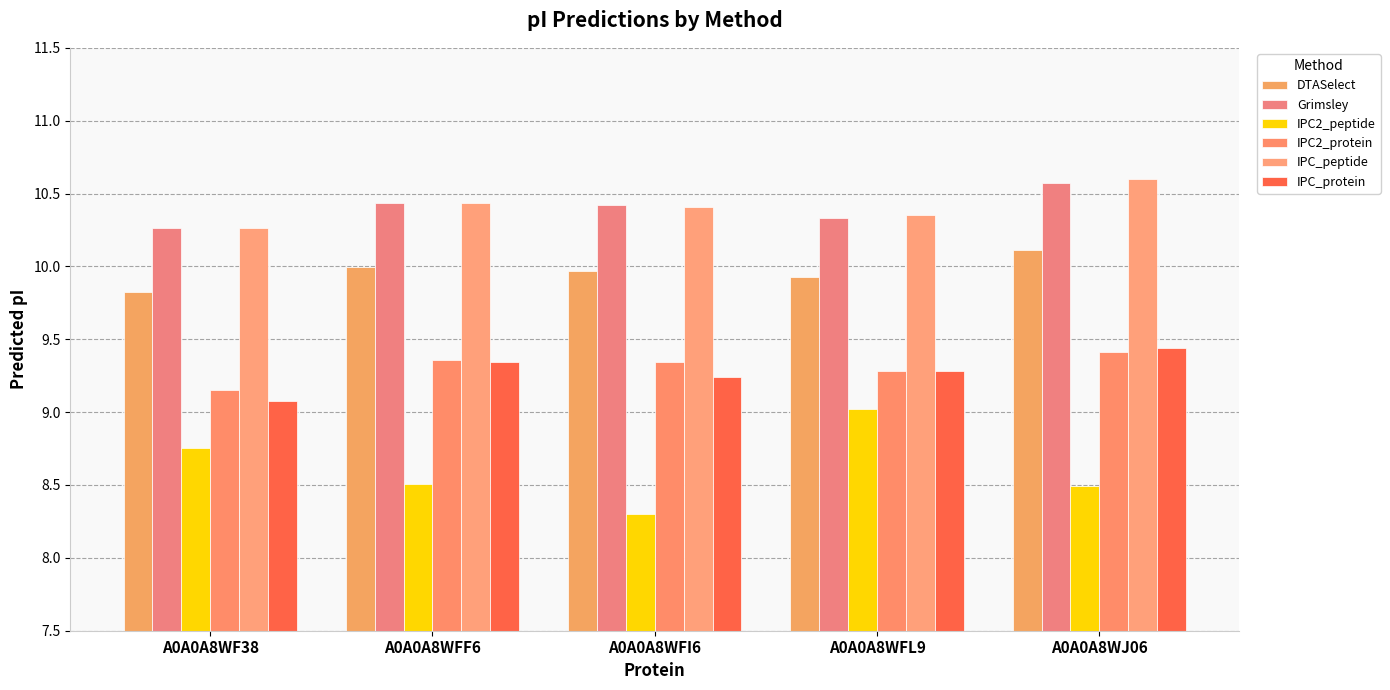

True or false: DTASelect has a value of 6.6 at A0A0A8WFF6.

False